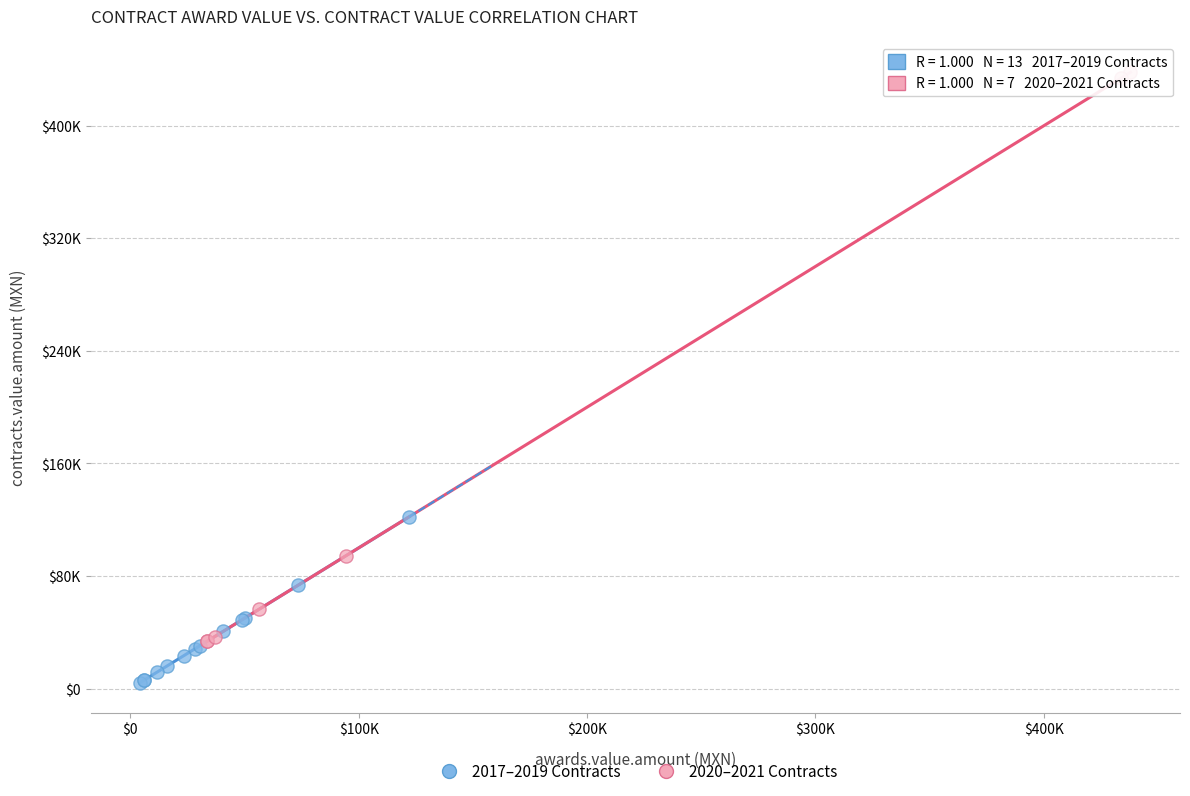

What are all the series names shown in the legend?

2017–2019 Contracts, 2020–2021 Contracts